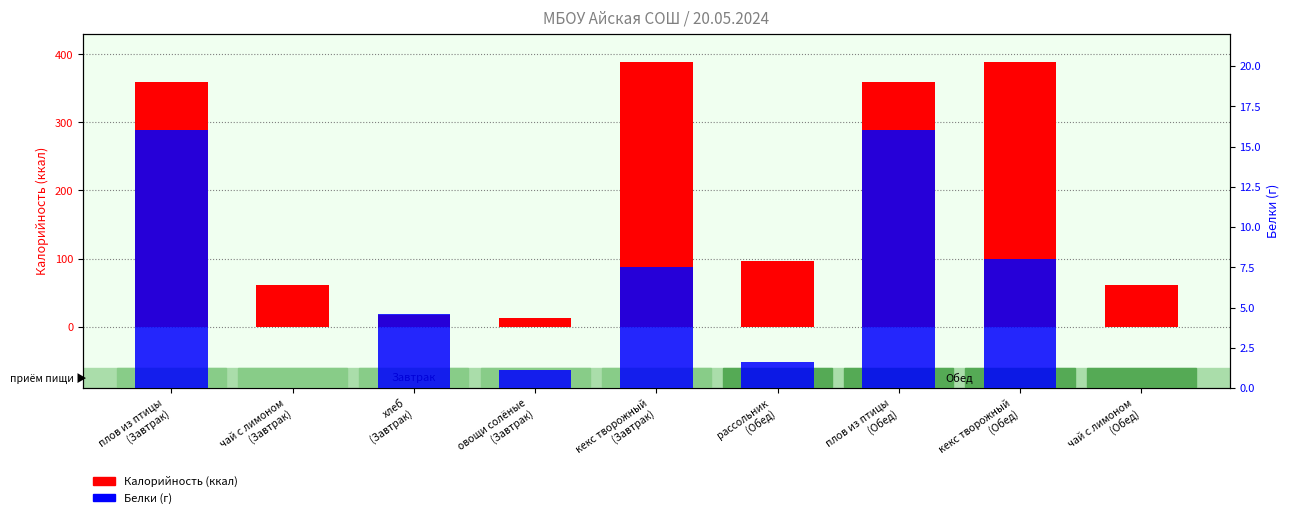

What is the highest value of the Калорийность (ккал) series?

388.0